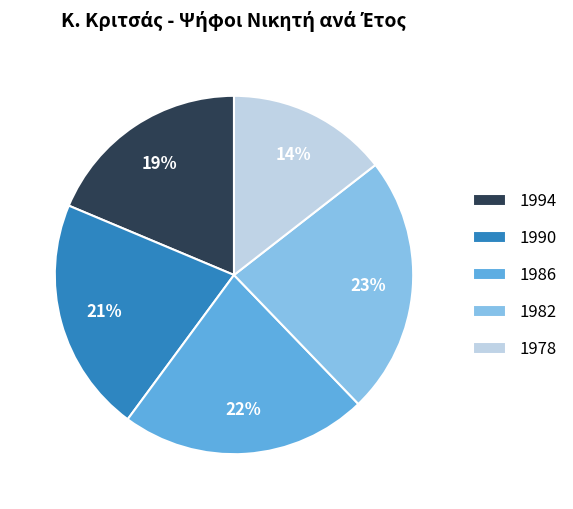

To the nearest percent, what percentage of the pie is 1994?

19%